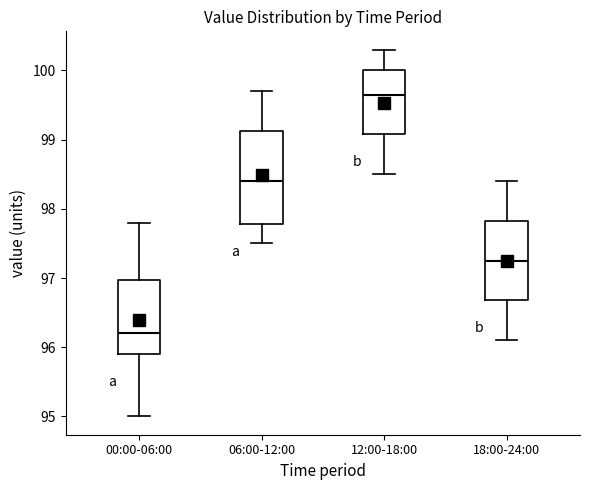

Comparing the boxes themselves (not the whiskers), which one is the tallest?

06:00-12:00